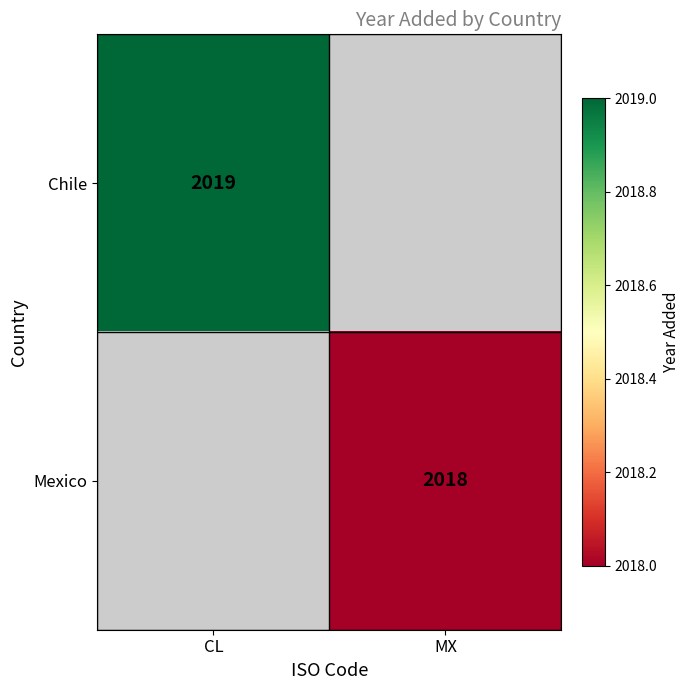

Count the number of categories in the chart.

2